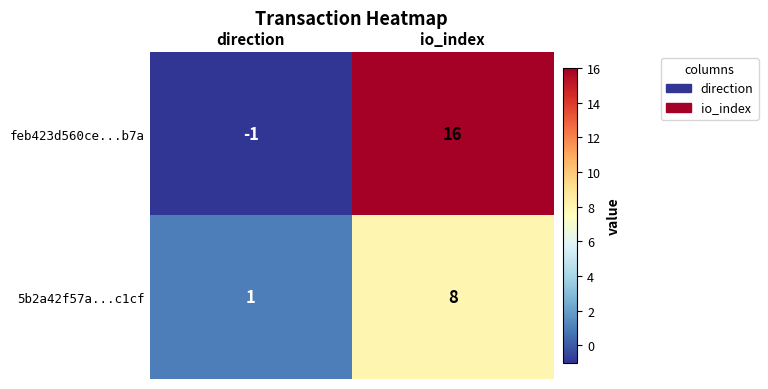

What is the difference between the feb423d560ce...b7a values at direction and io_index?

17